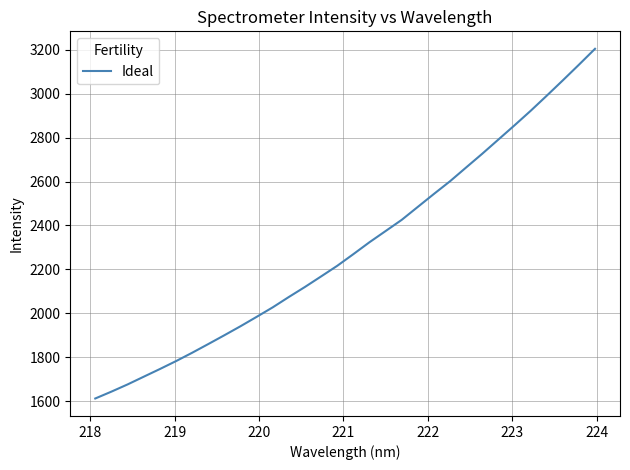

What is the greatest value displayed?

3203.5